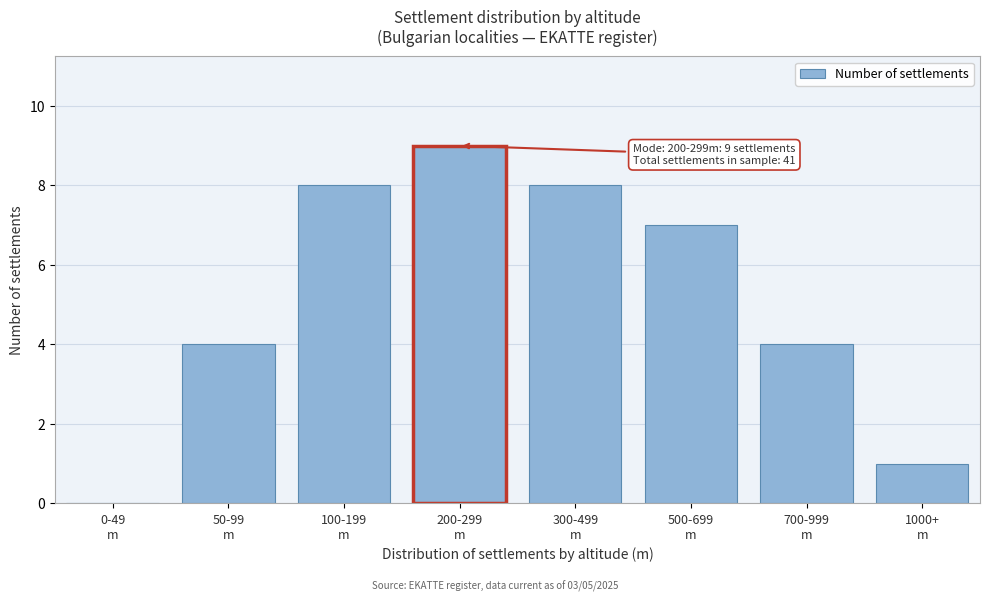

What is the maximum value shown in the chart?

9